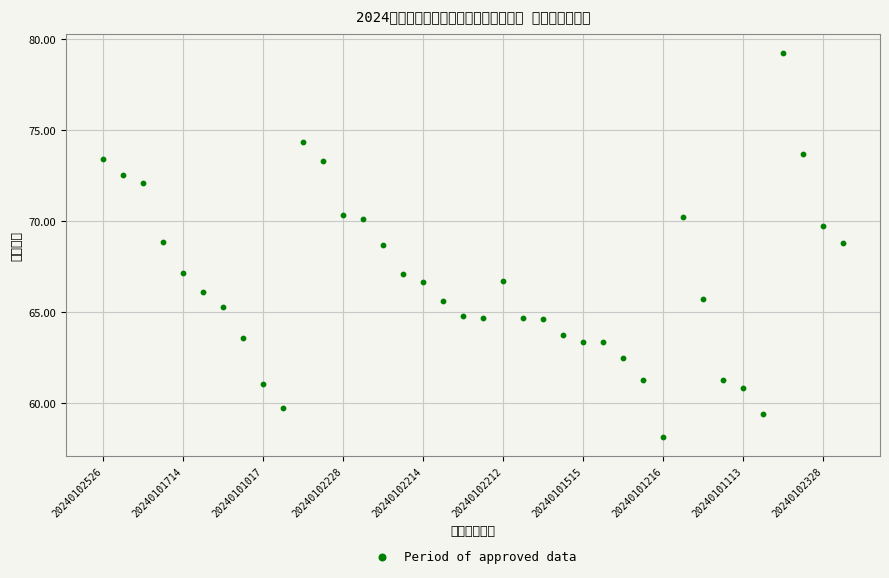

What is the range of Y values (max minus min)?

21.1